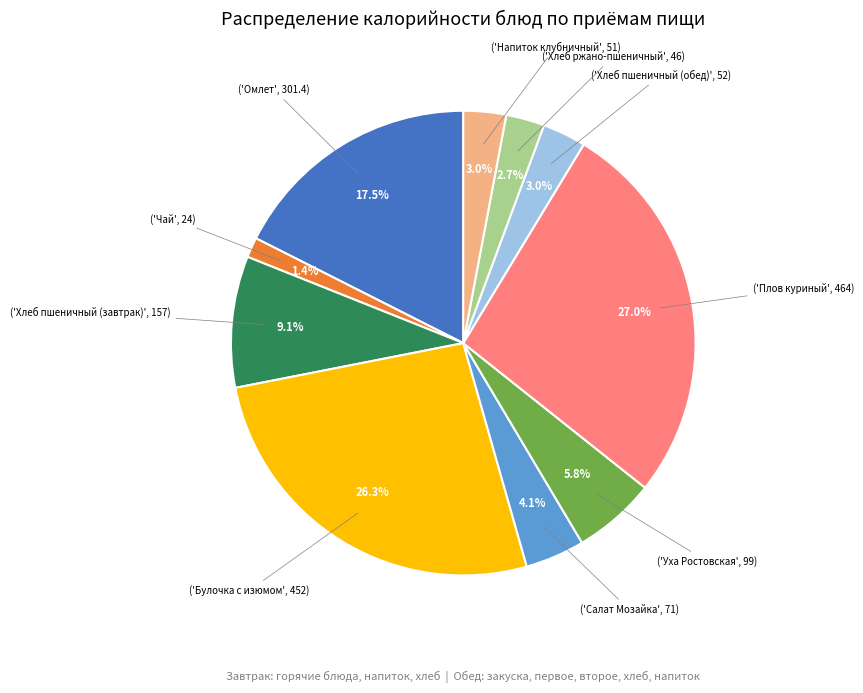

Is there any slice that represents more than half of the pie?

No